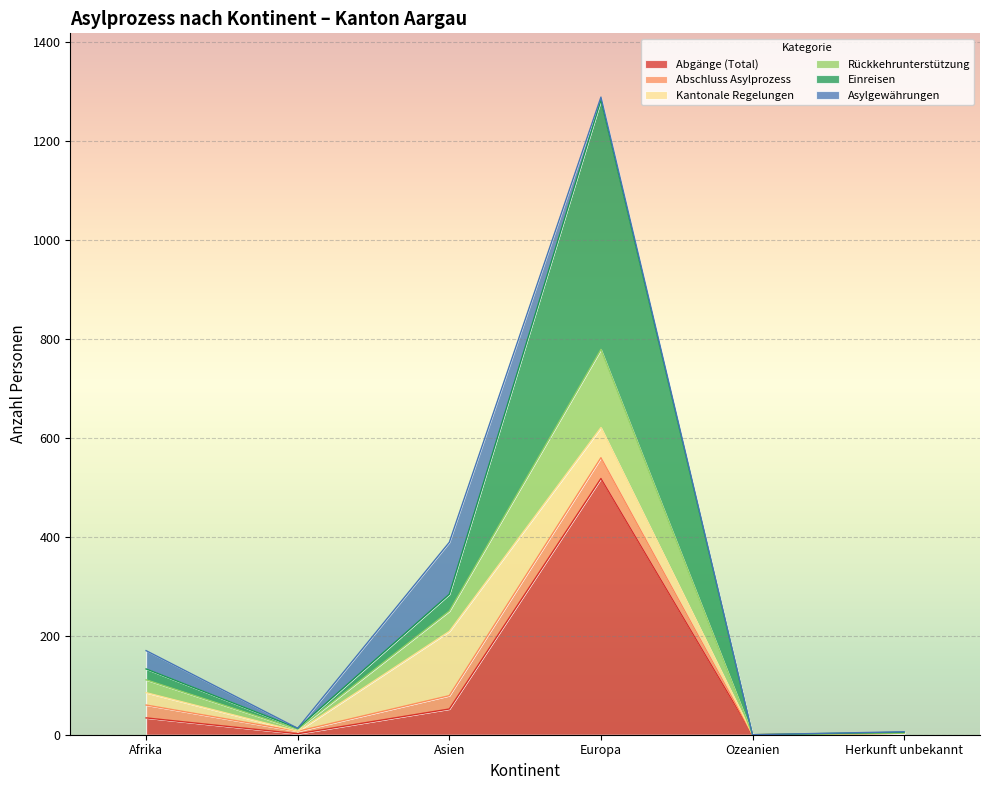

What is the label of the 1st point from the right?

Herkunft unbekannt